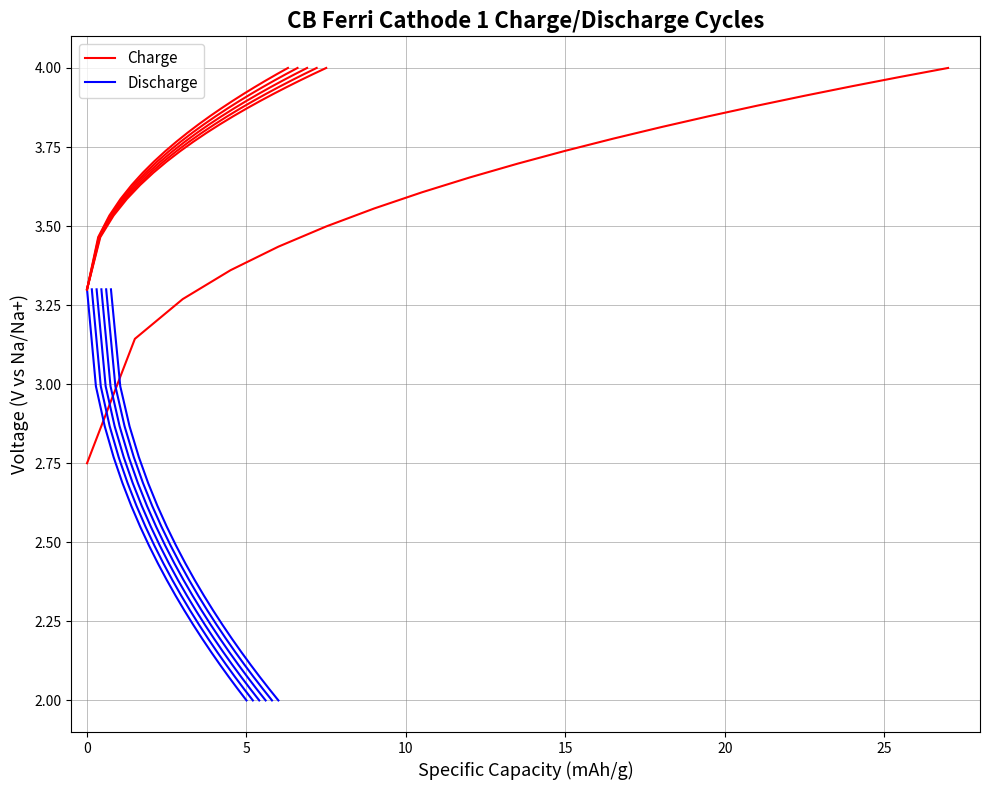

Which series has the largest range (max minus min)?

Discharge